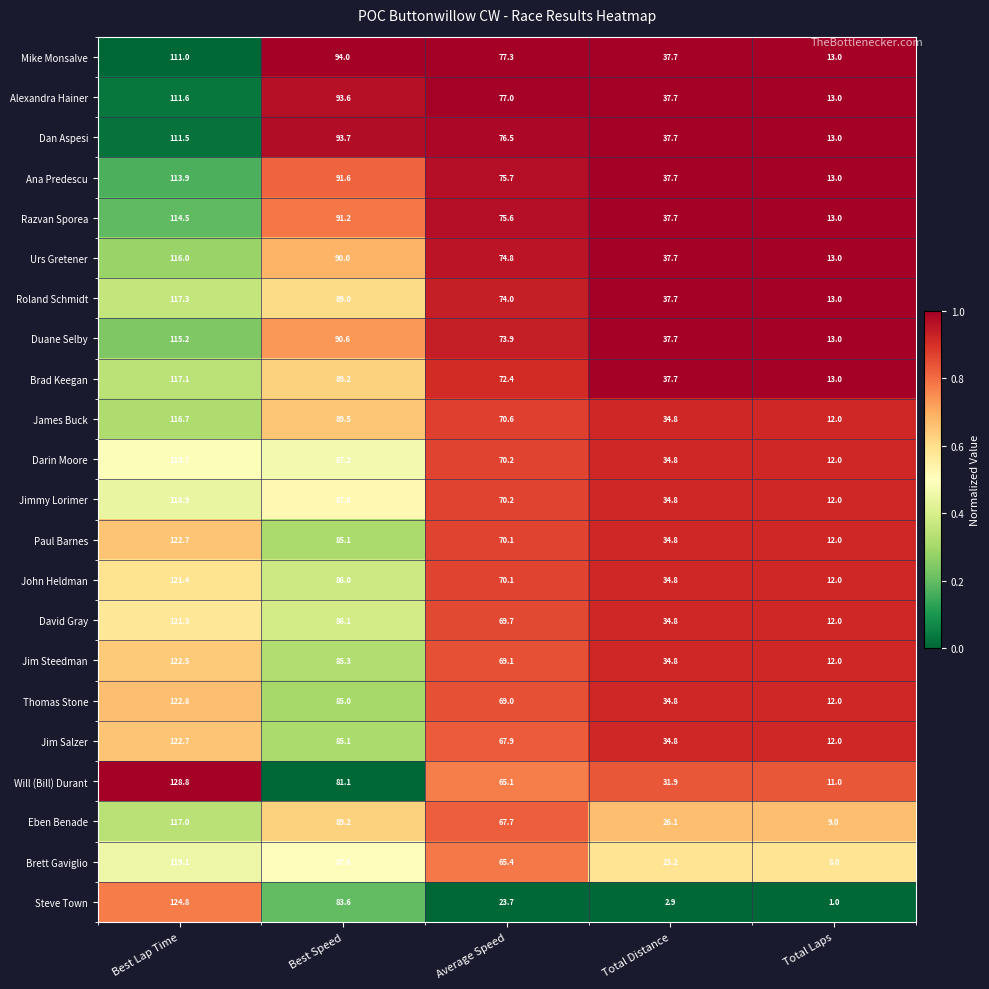

Where does the Paul Barnes series first go above 70?

Best Lap Time